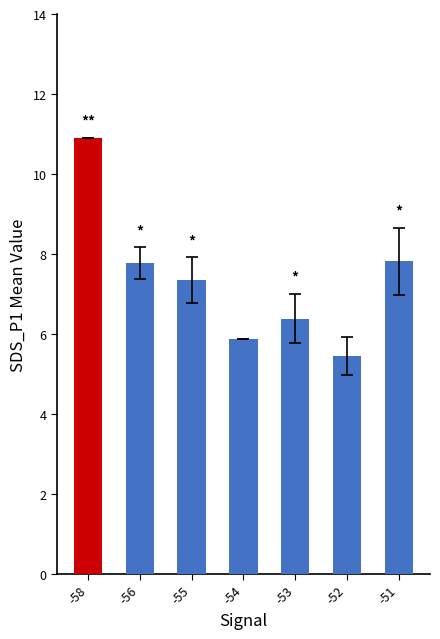

Reading left to right, what are all the values shown in this chart?

10.9	7.8	7.4	5.9	6.4	5.4	7.8